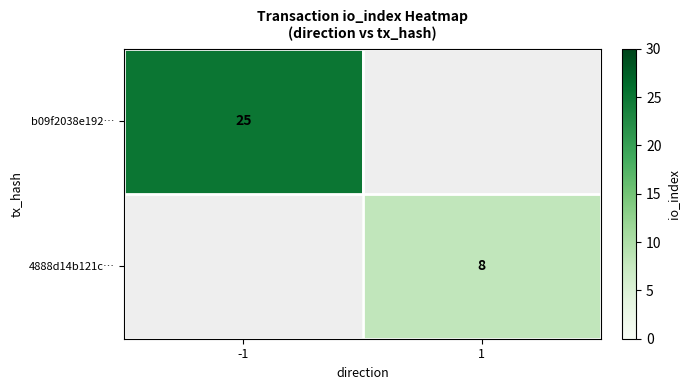

The 4888d14b121c… series shows 8 at 1. True or false?

True